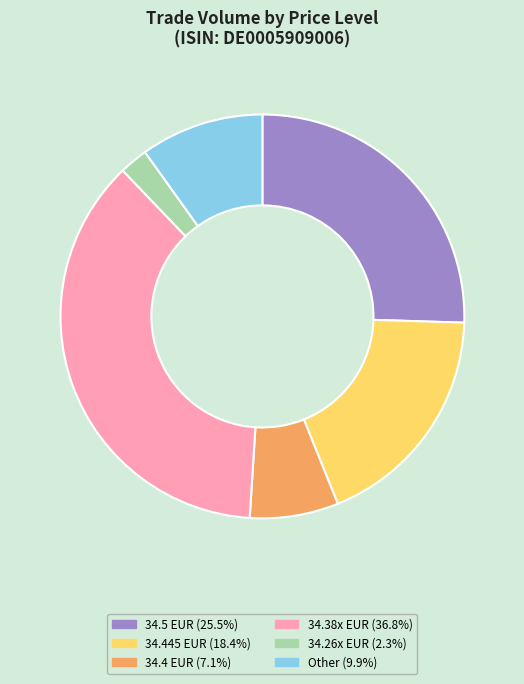

Is there a majority slice in this chart?

No